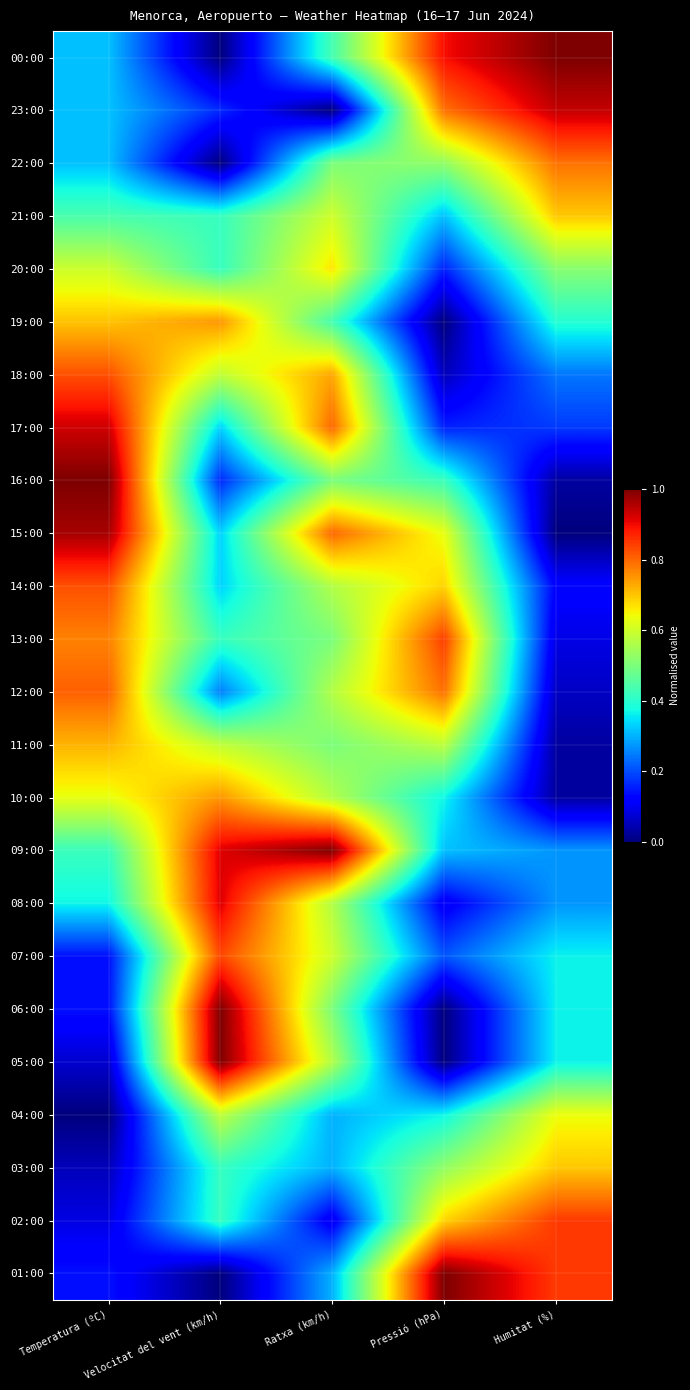

Between Velocitat del vent (km/h) and Pressió (hPa), which is larger?

Pressió (hPa)